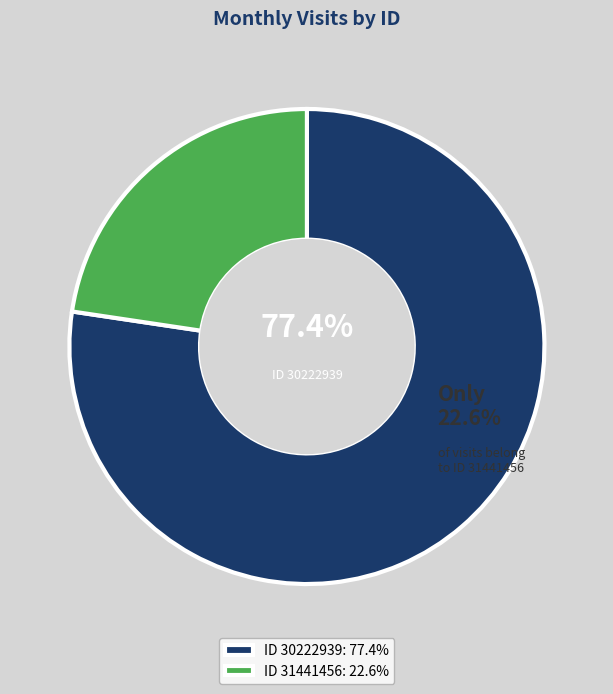

Which category has the smallest portion of the pie?

31441456